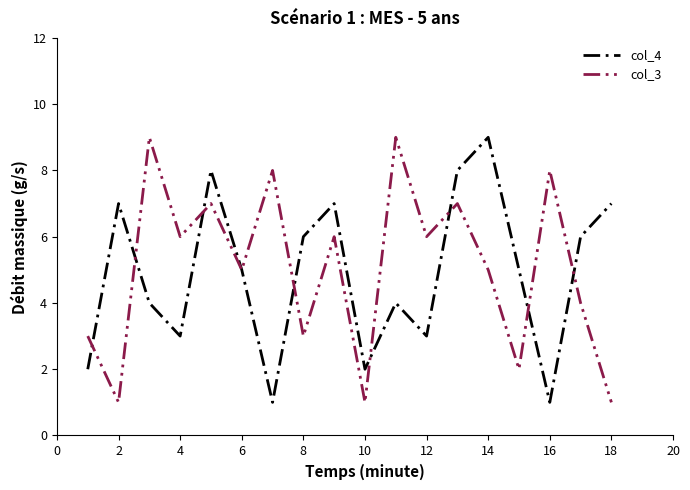

What is the maximum value shown in the chart?

9